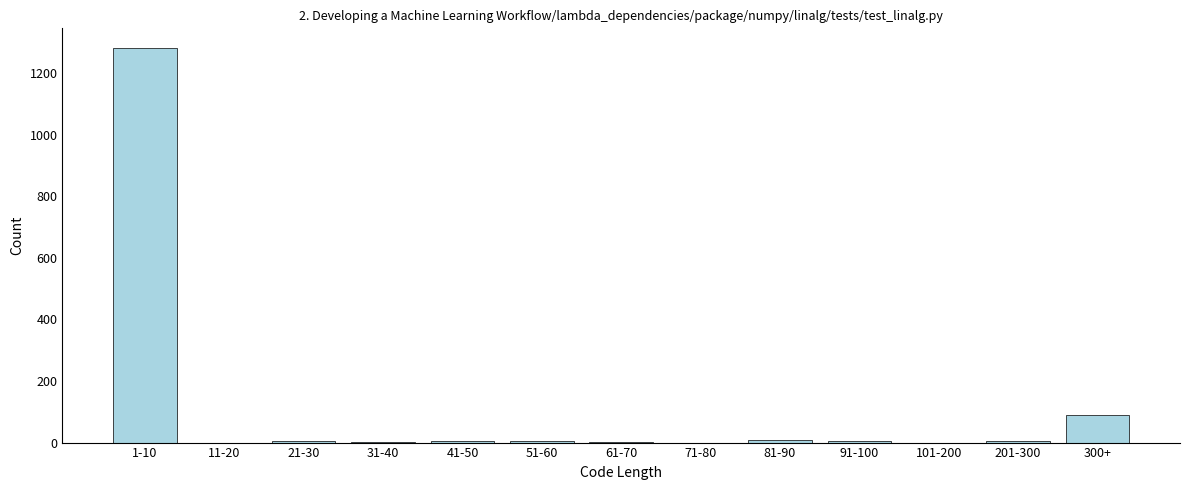

At which category does the chart reach its peak across all series?

1-10